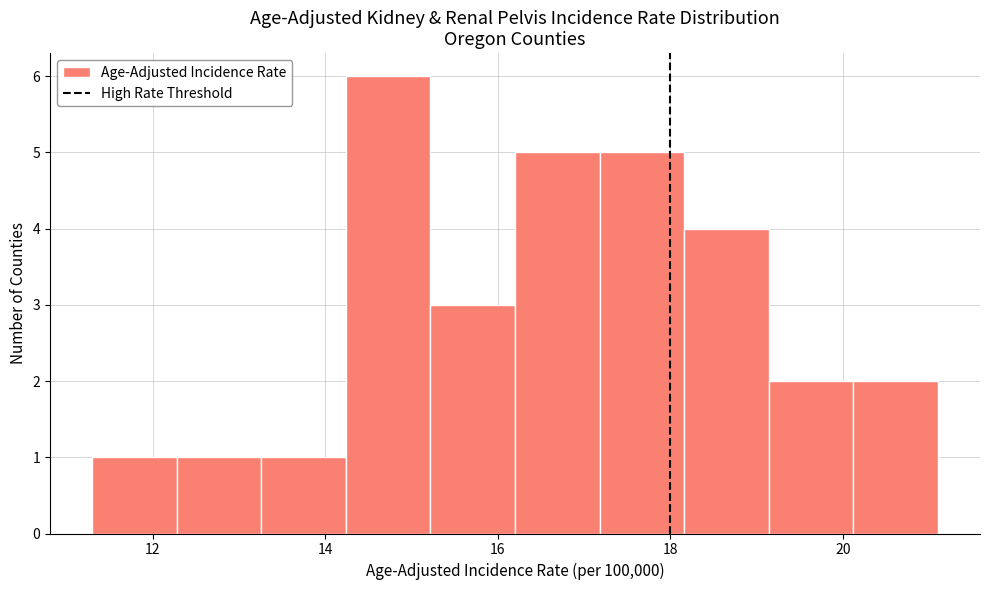

Which range on the x-axis has the tallest bar?

14.24 to 15.22